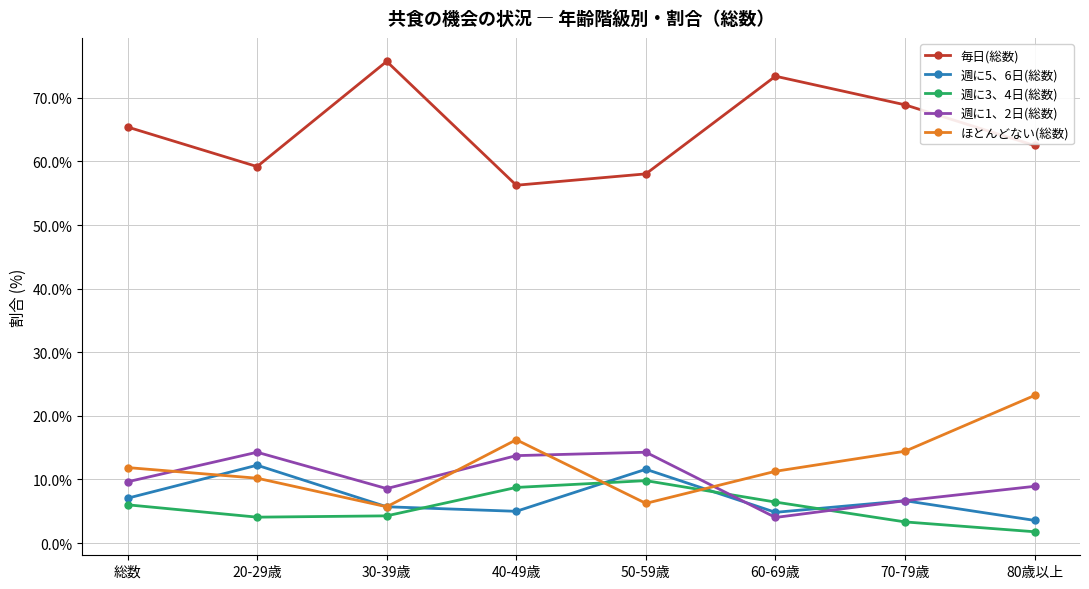

Which series has the largest range (max minus min)?

毎日(総数)